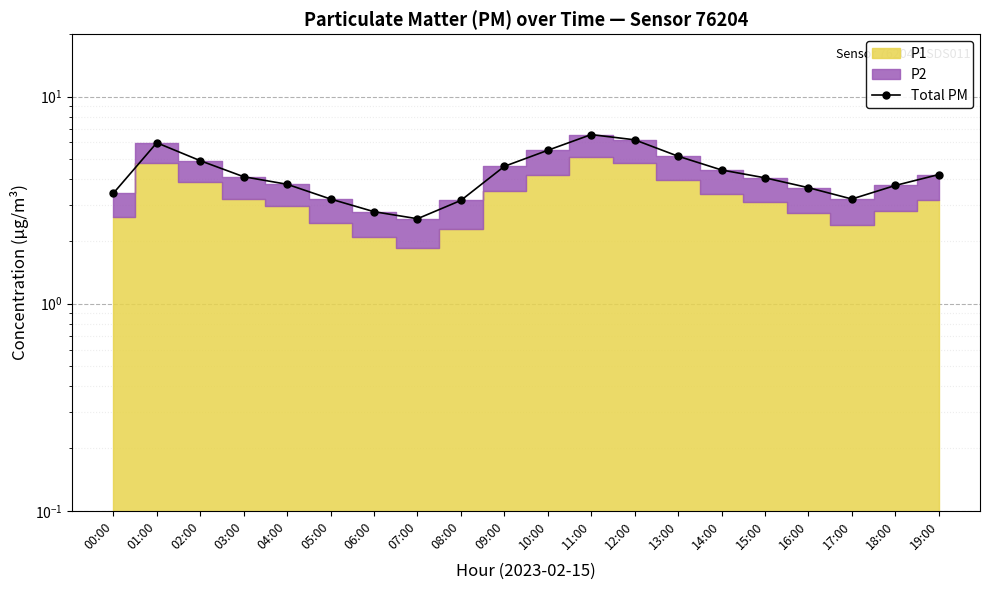

Reading left to right, extract all data points from this chart.

3.4	6.0	4.9	4.1	3.8	3.2	2.8	2.6	3.1	4.6	5.5	6.5	6.2	5.2	4.4	4.0	3.6	3.2	3.7	4.2